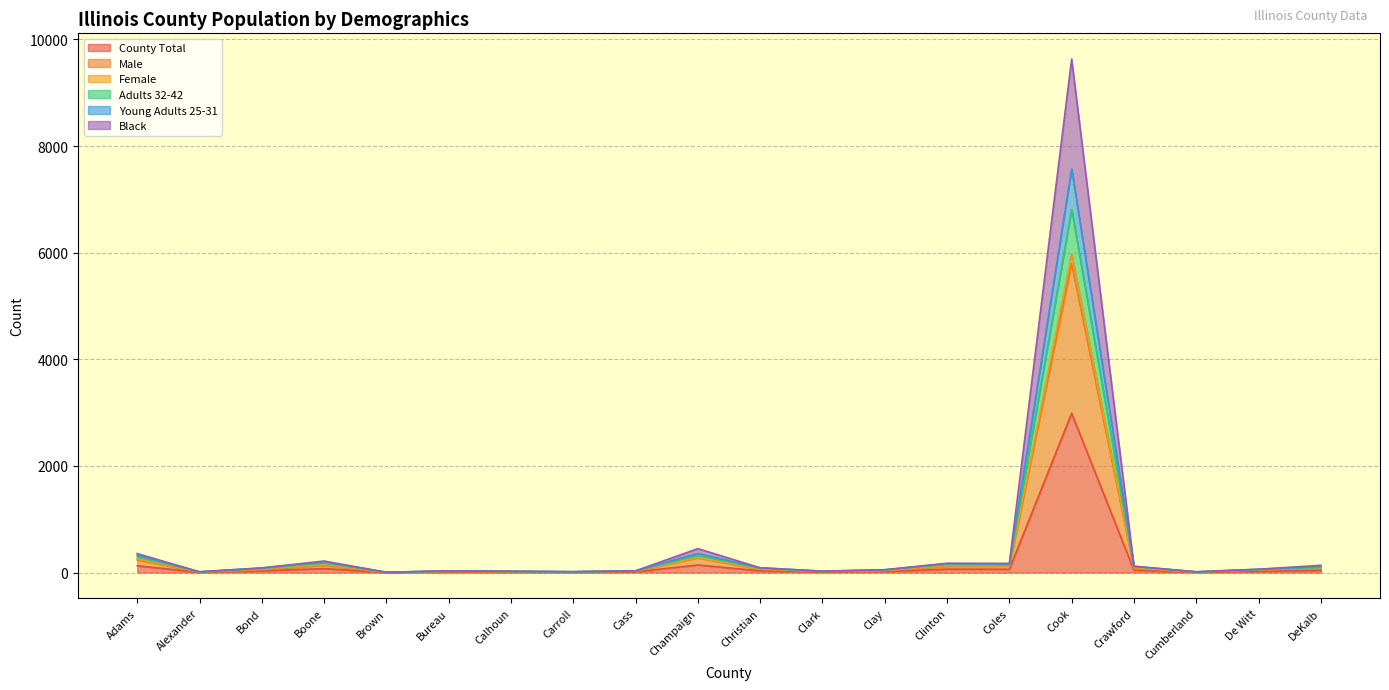

At which category is the sum across all series the highest?

Cook